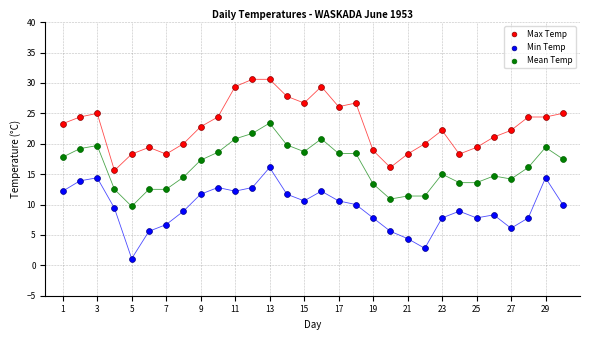

Which series contains the highest Y value?

Max Temp